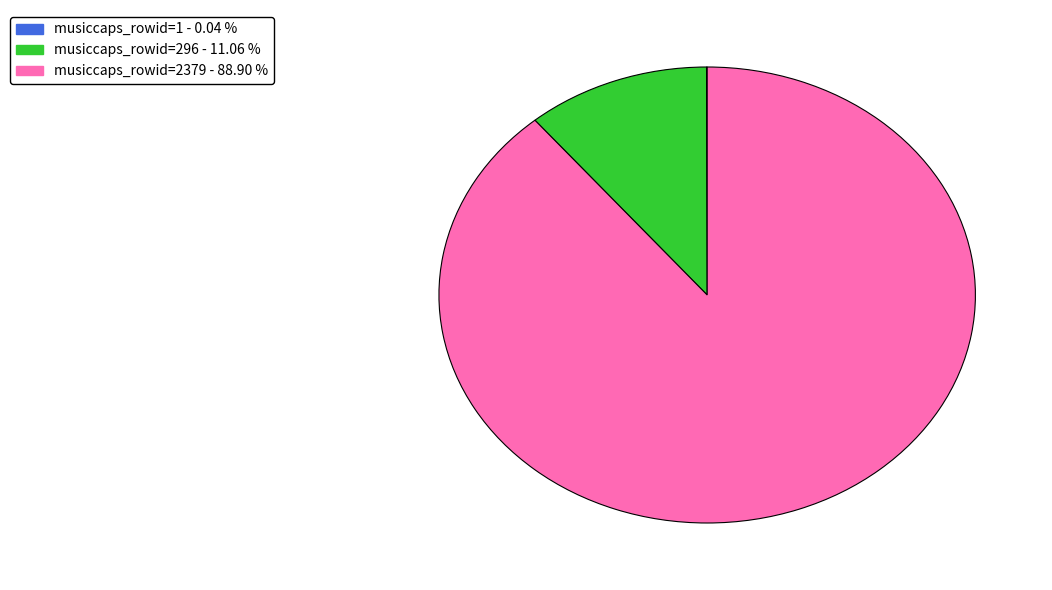

Which category has the biggest portion of the pie?

Row 2379 (musiccaps_rowid=2379)